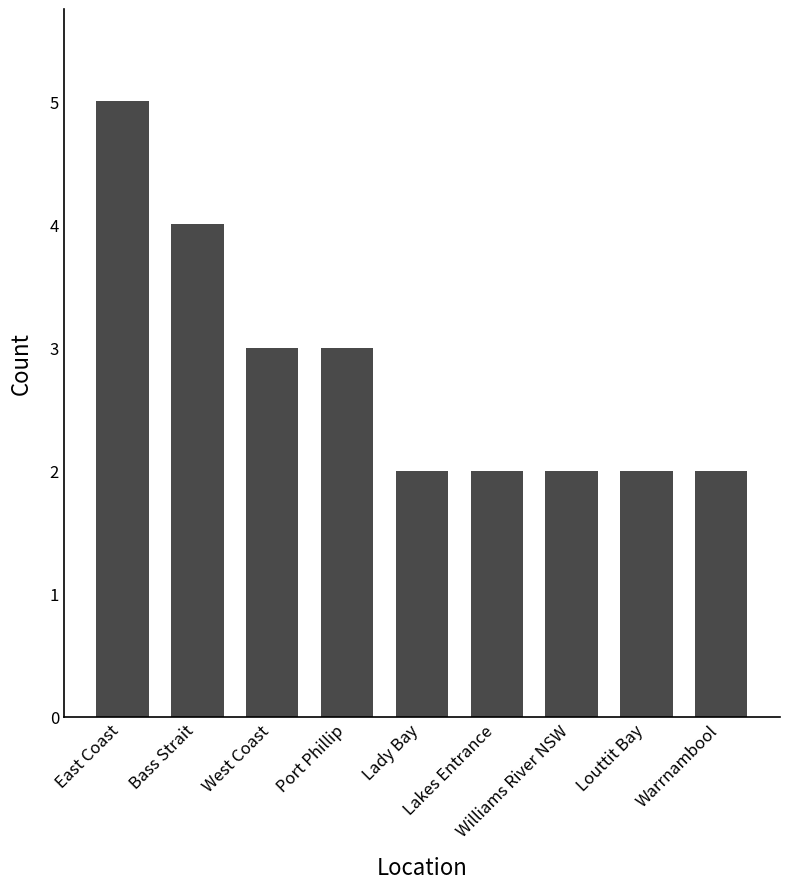

What is the sum of all values?

25